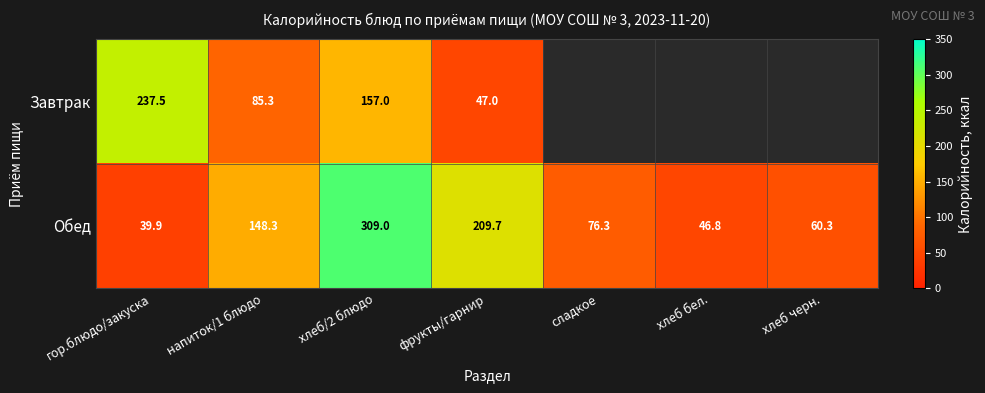

What value does the Обед series have at фрукты/гарнир?

209.7